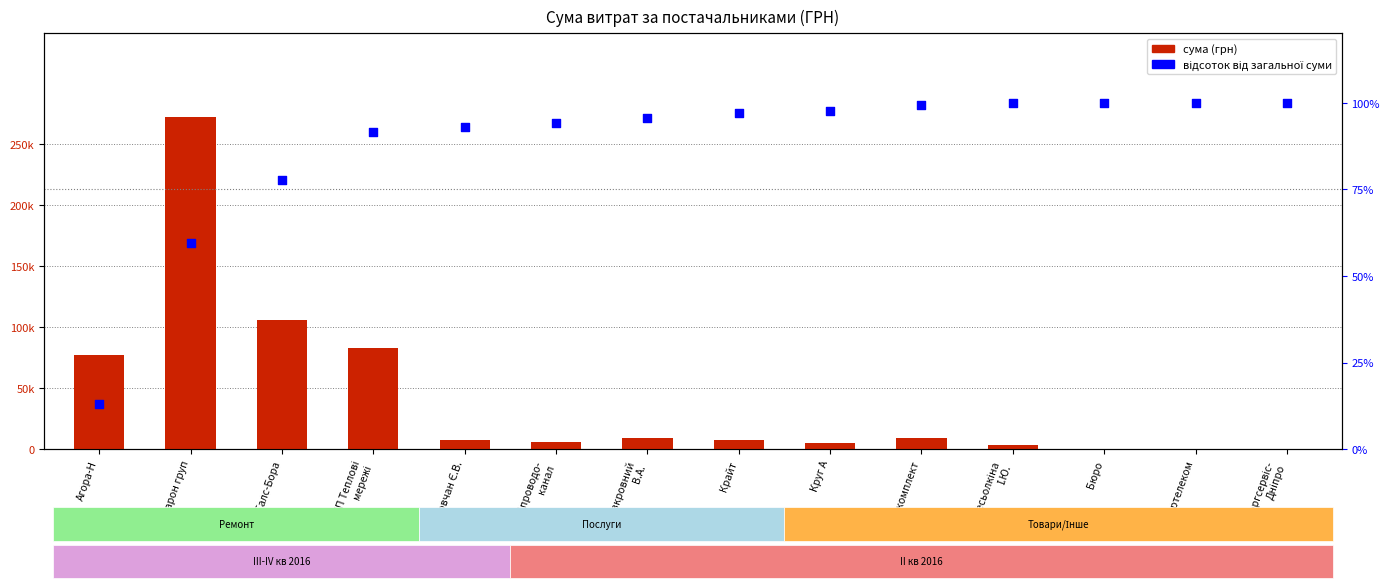

At how many categories does at least one series exceed 260677?

1